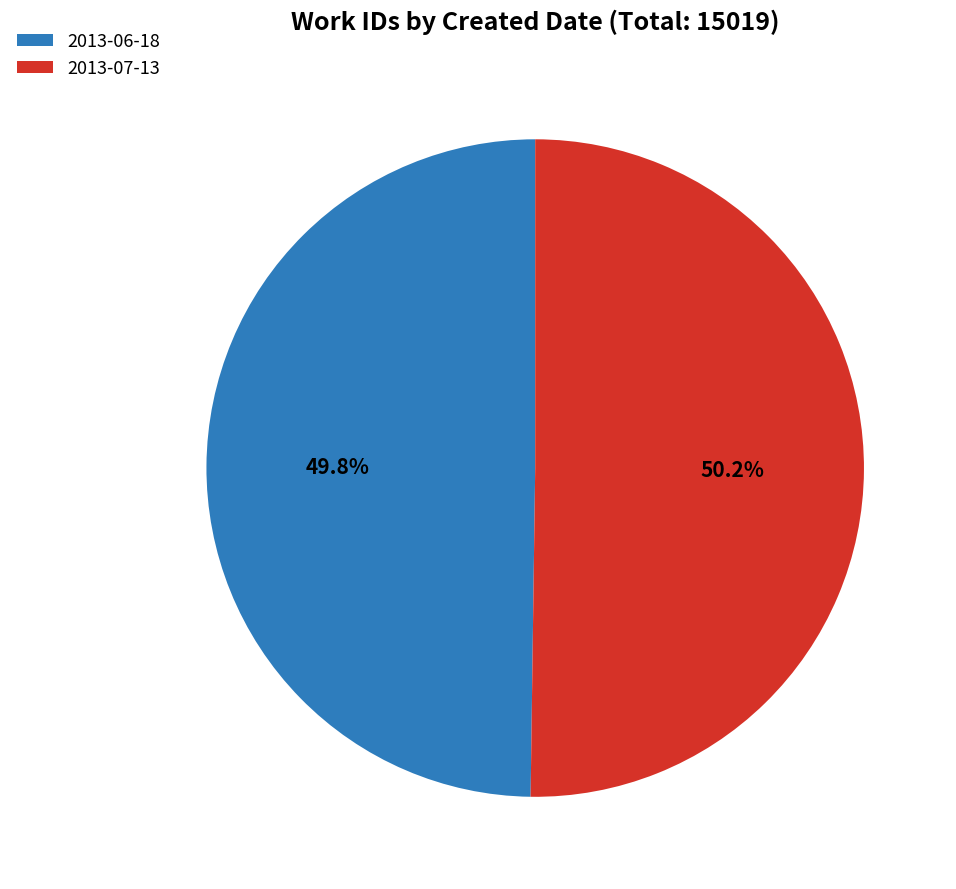

What is the ratio of the value at 2013-07-13 to the value at 2013-06-18?

1.0